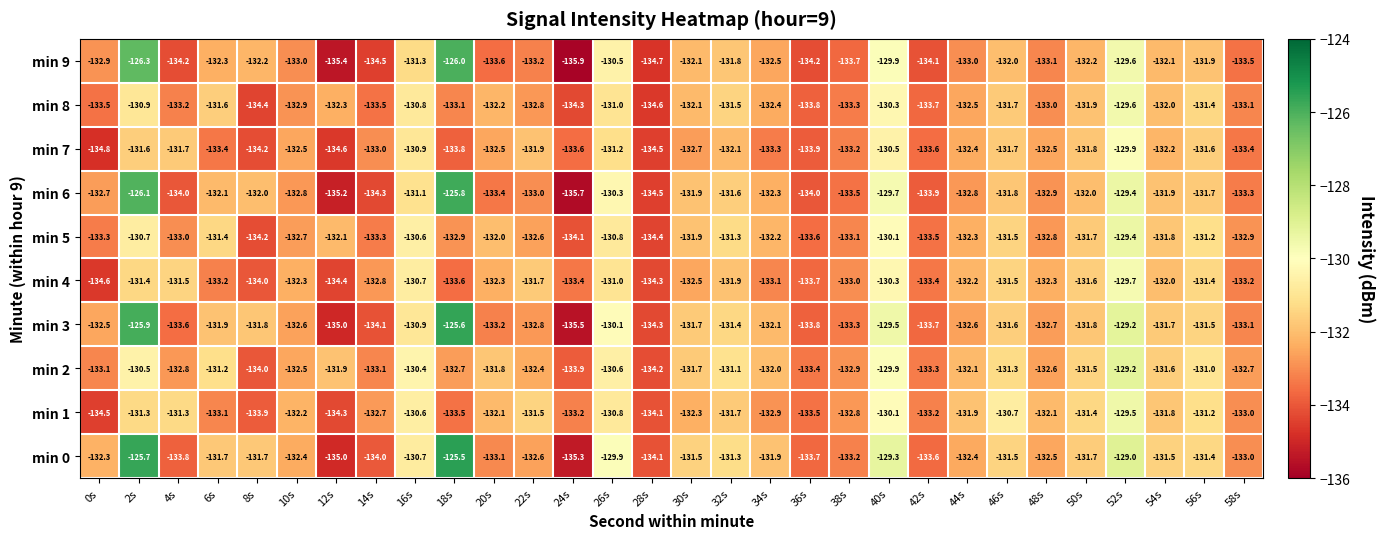

Which label corresponds to the smallest value in the chart?

24s